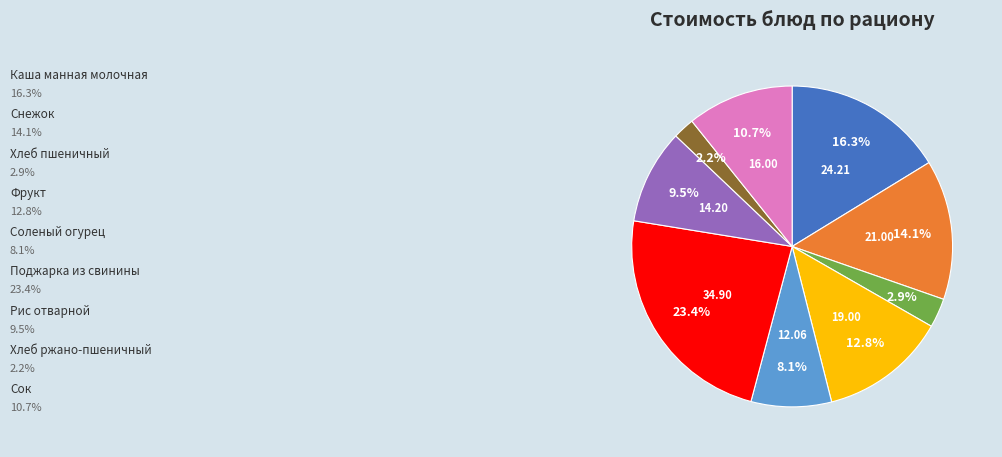

Is there any slice that represents more than half of the pie?

No